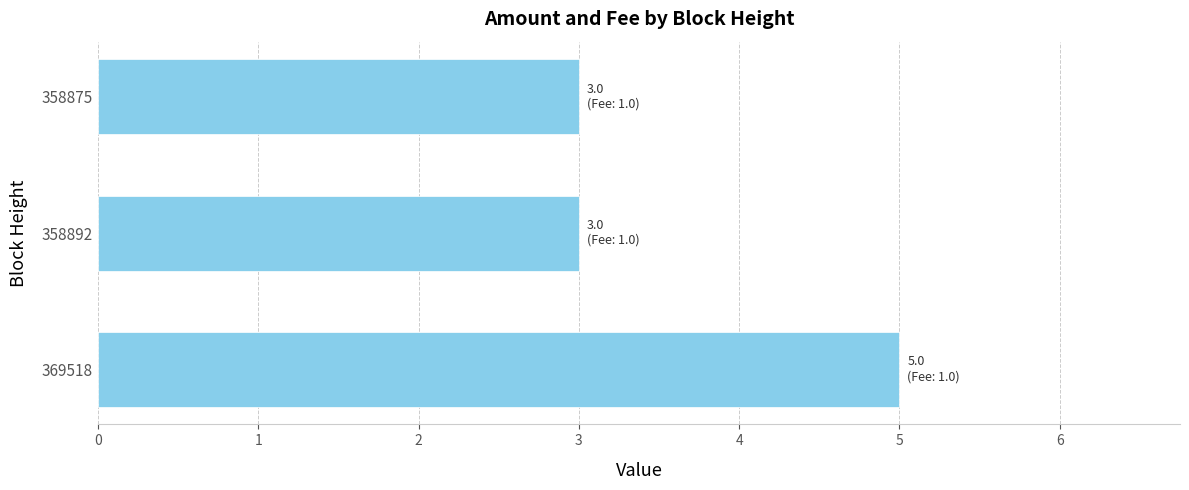

At which category does the chart reach its peak across all series?

369518